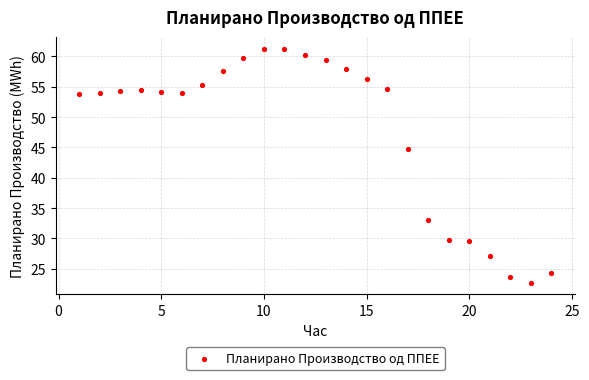

What Y value in the scatter plot is closest to 41?

44.8